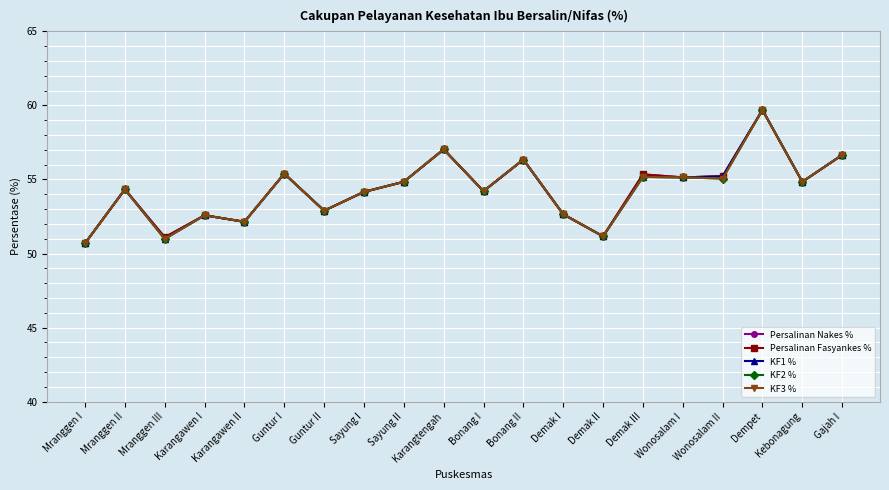

Is this an area chart (filled region under the line)?

No